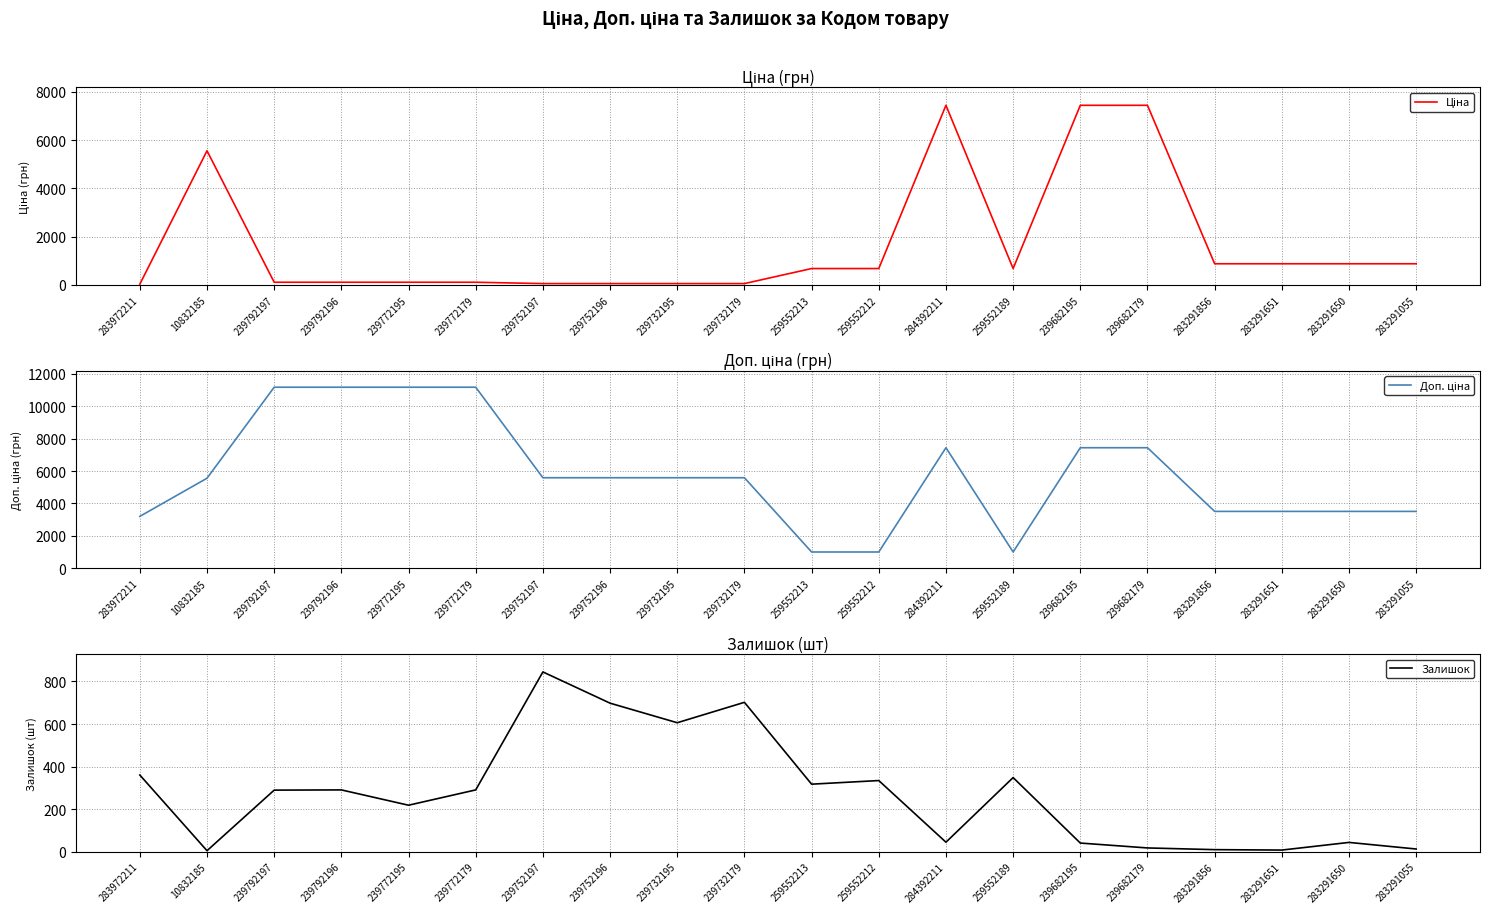

Is it true that Доп. ціна equals 1004.1 at 259552212?

True